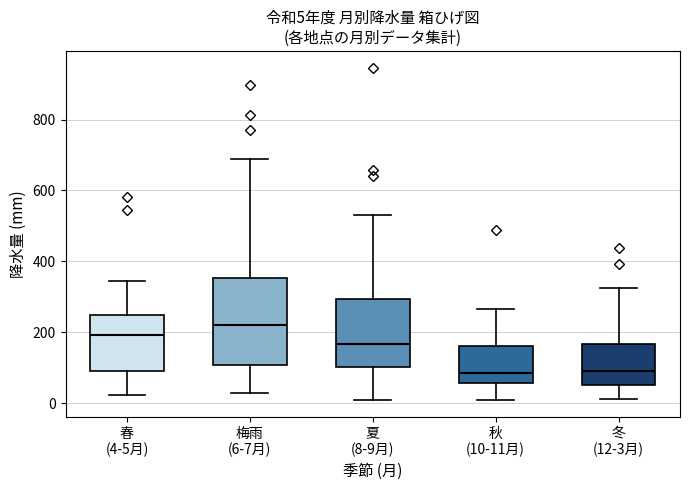

Which box is the tallest, from its lower edge to its upper edge?

梅雨 (6-7月)